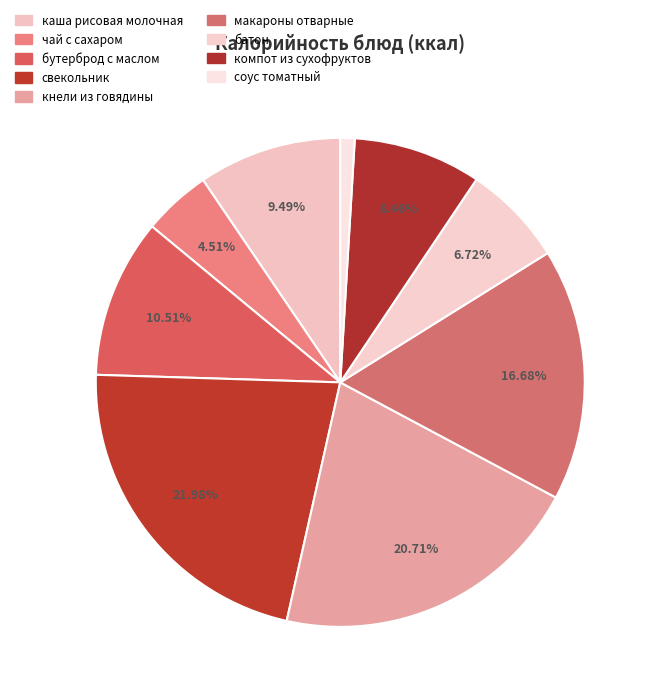

Between чай с сахаром and батон, which is larger?

батон